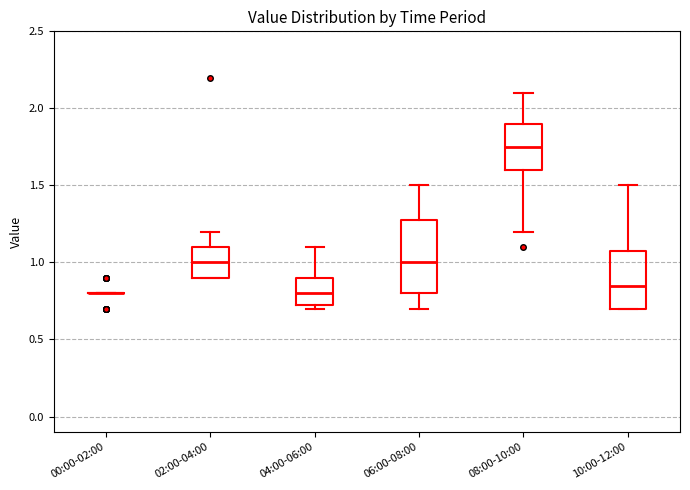

Which box is the tallest, from its lower edge to its upper edge?

06:00-08:00